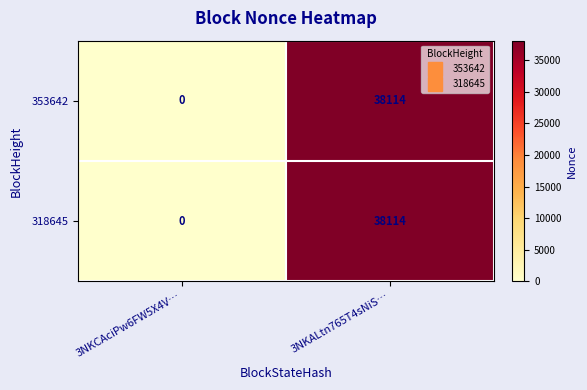

What is the total value across all series at 3NKALtn765T4sNiS…?

76228